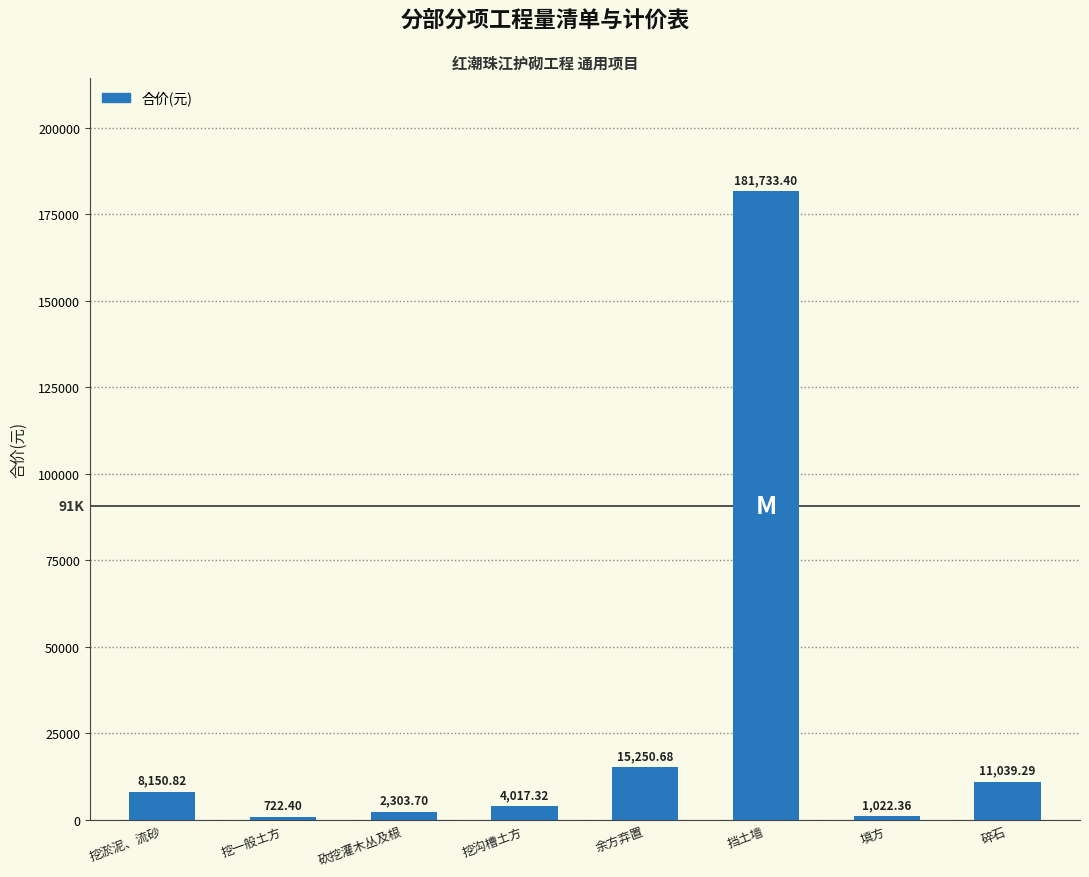

Rank the categories by value from highest to lowest.

挡土墙, 余方弃置, 碎石, 挖淤泥、流砂, 挖沟槽土方, 砍挖灌木丛及根, 填方, 挖一般土方